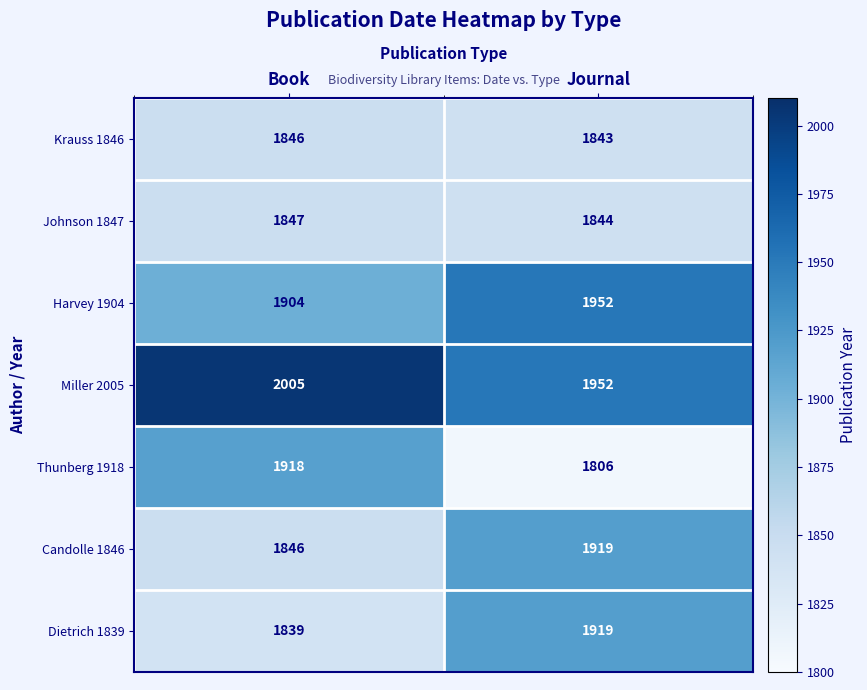

What is the spread (max minus min) of values at Book?

166